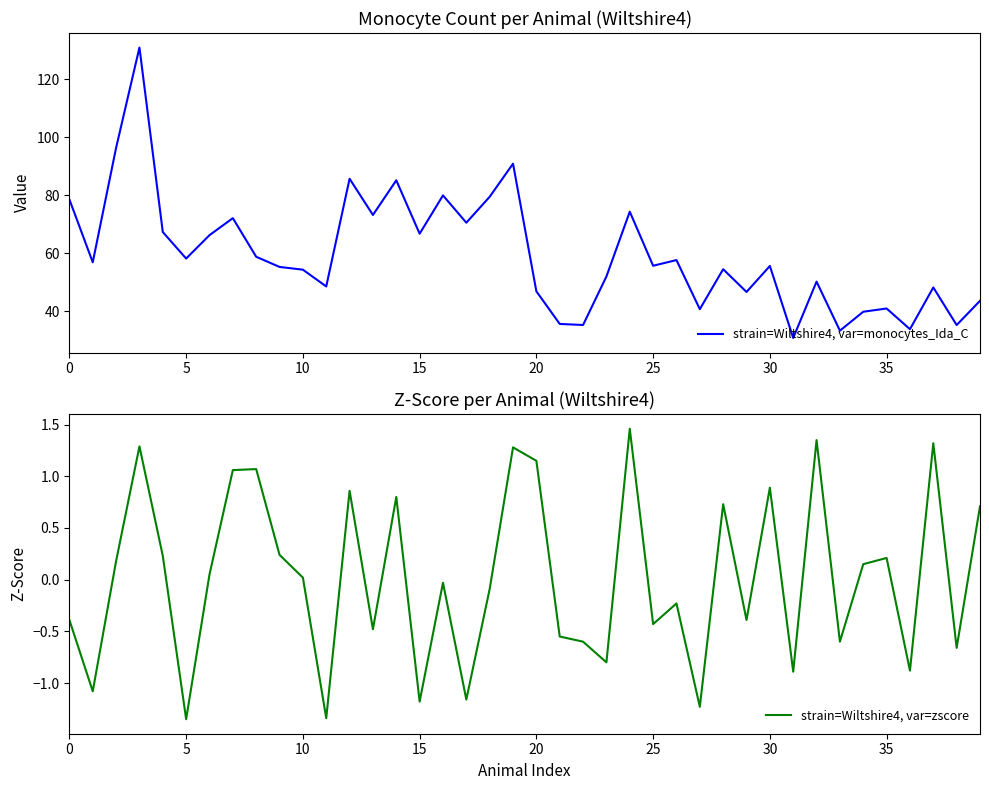

Rank the series at 21 from lowest to highest value.

strain=Wiltshire4, var=zscore, strain=Wiltshire4, var=monocytes_Ida_C